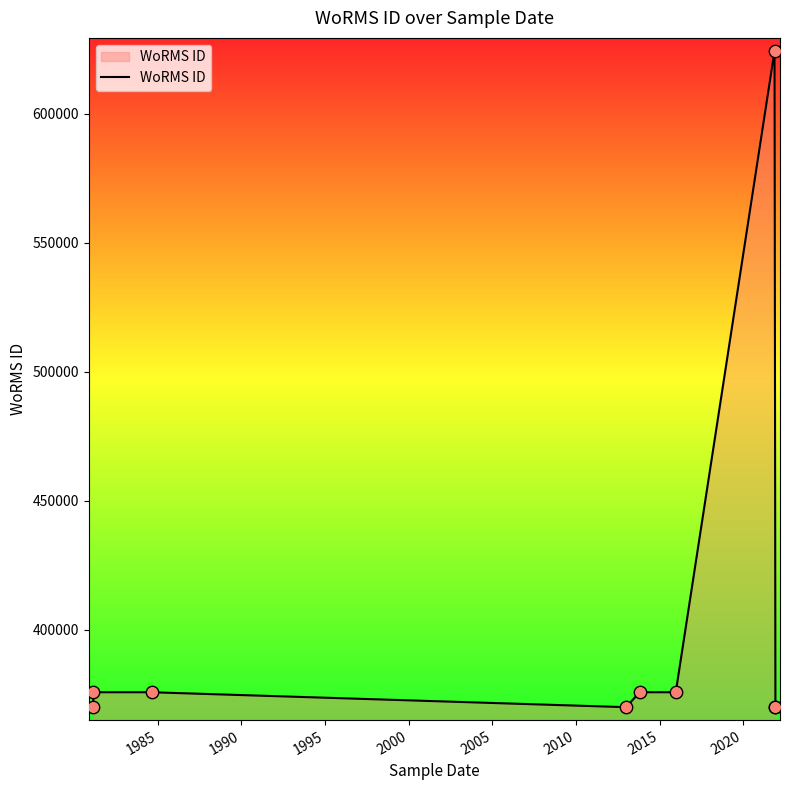

Approximately how many times larger is the value at 1985 compared to 1995?

1.0